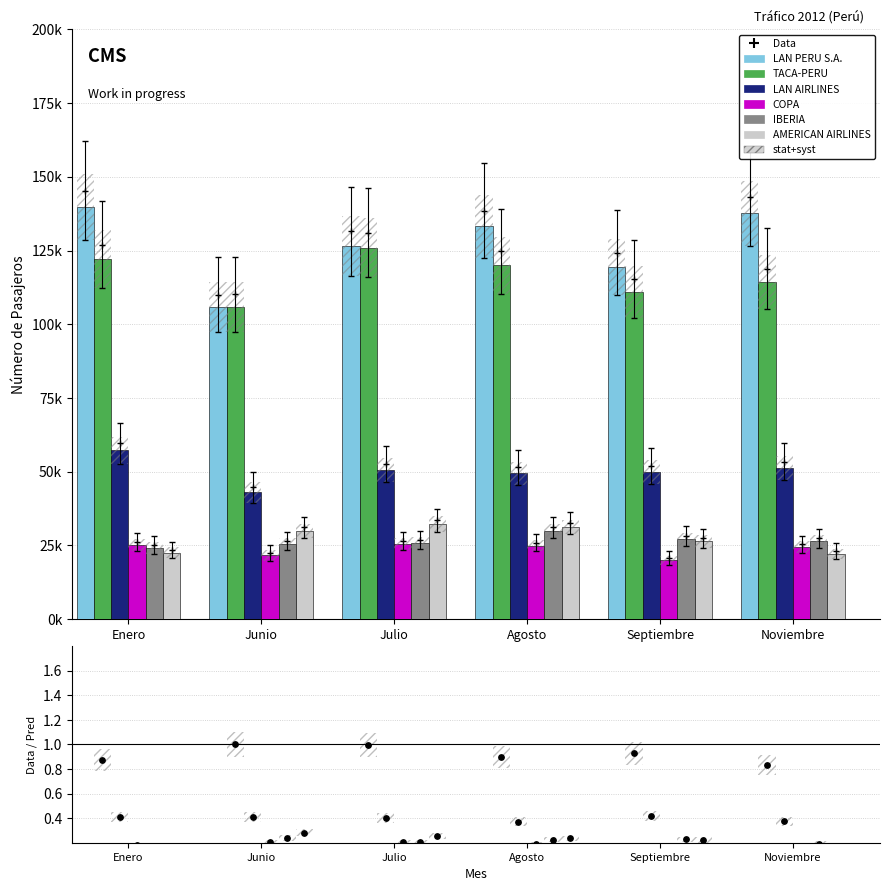

At how many categories does at least one series exceed 16201?

6